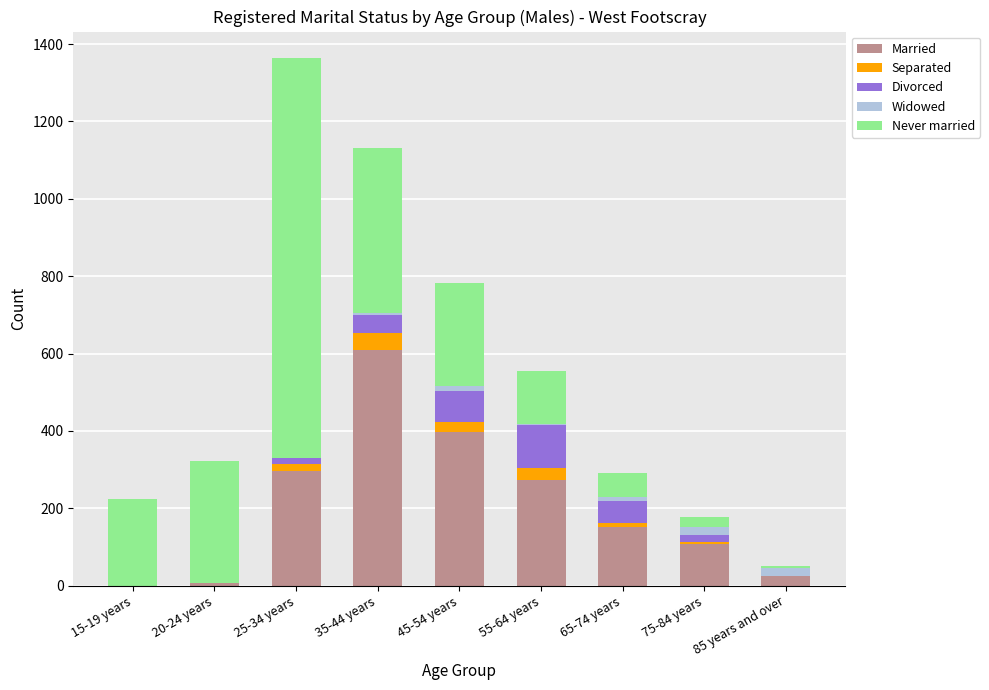

At which category is the sum across all series the highest?

25-34 years